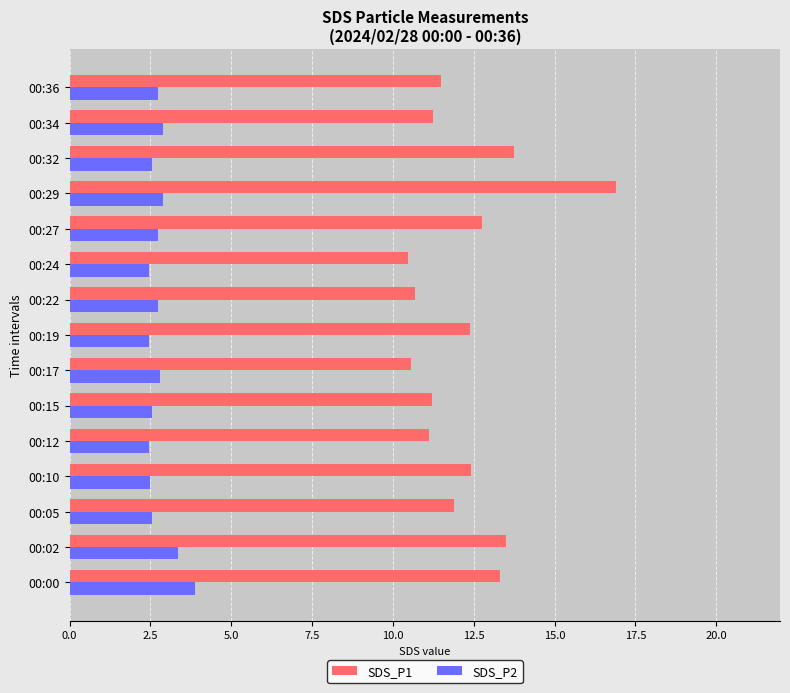

How many categories are shown in the chart?

15